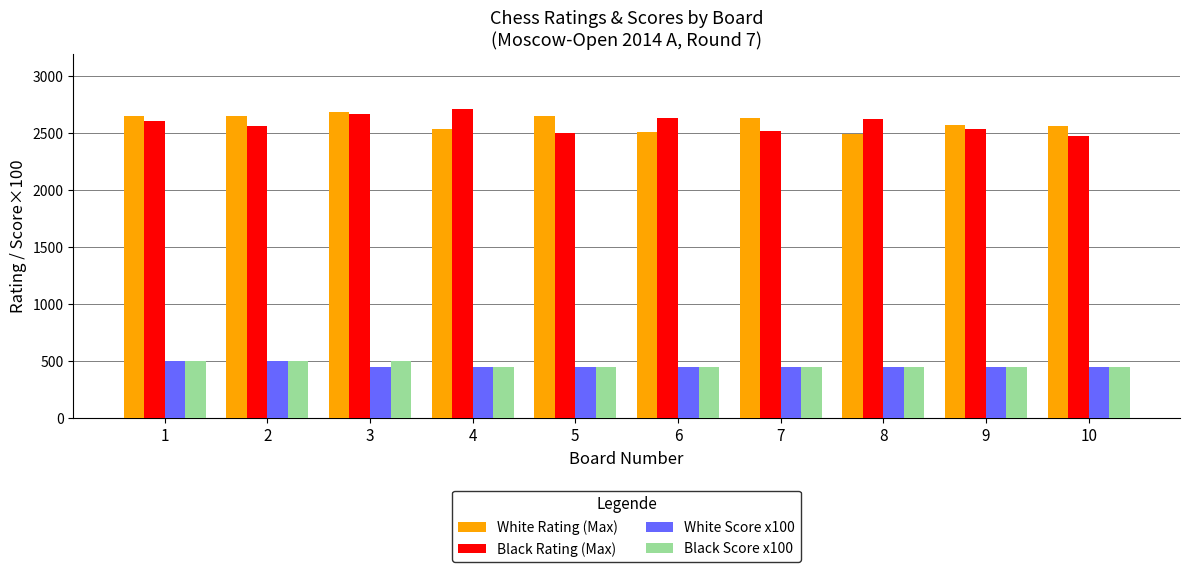

What is the maximum value shown in the chart?

2710